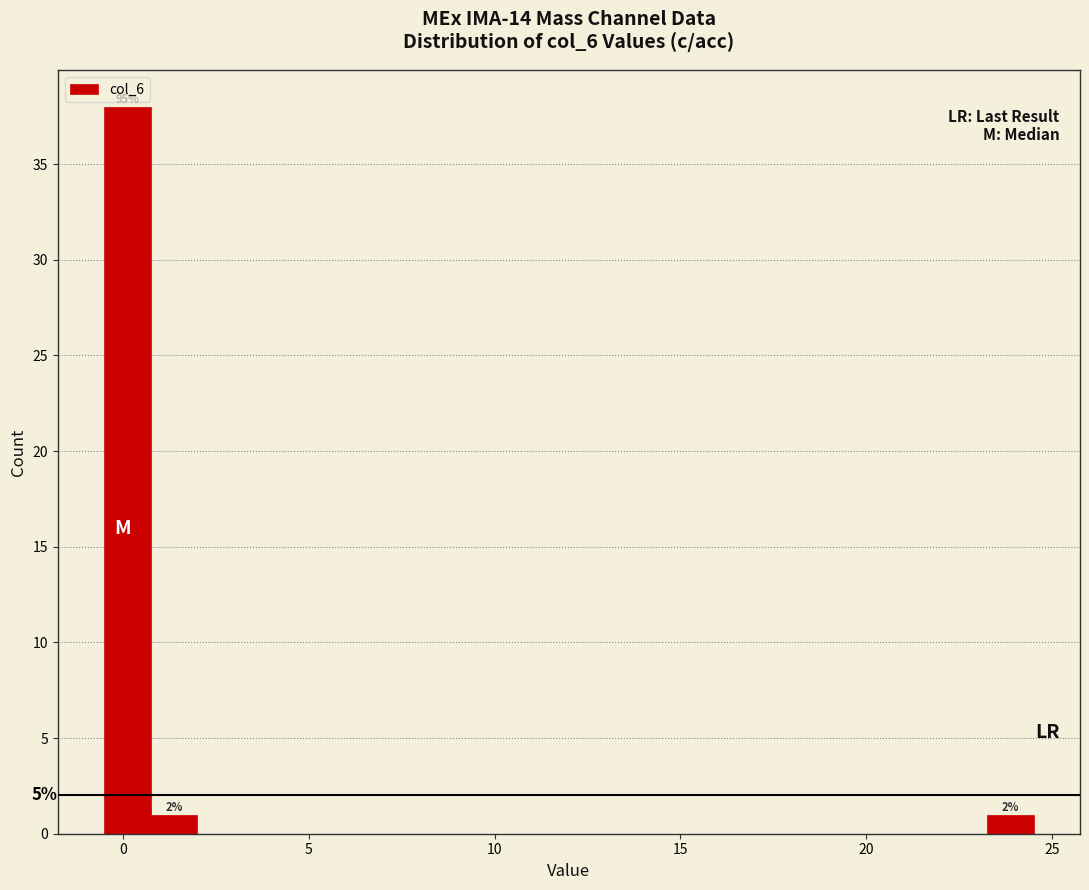

Read against the x-axis, roughly where is the centre of the tallest bar?

0.0